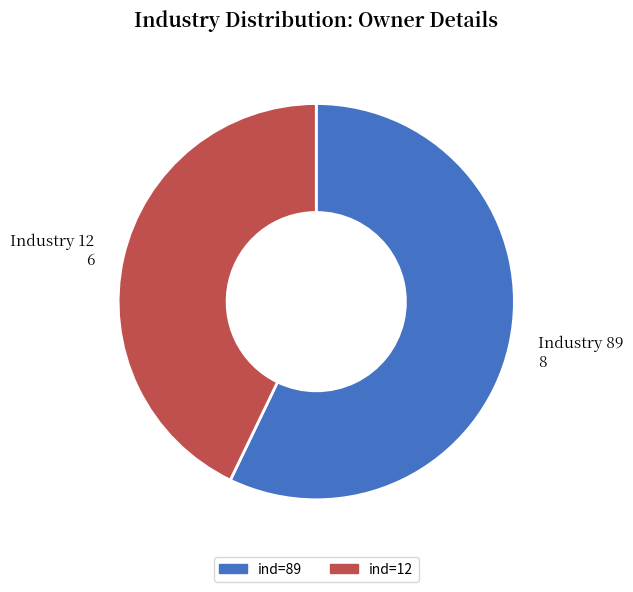

Is it true that Industry 89 8 is 49% of the pie?

False